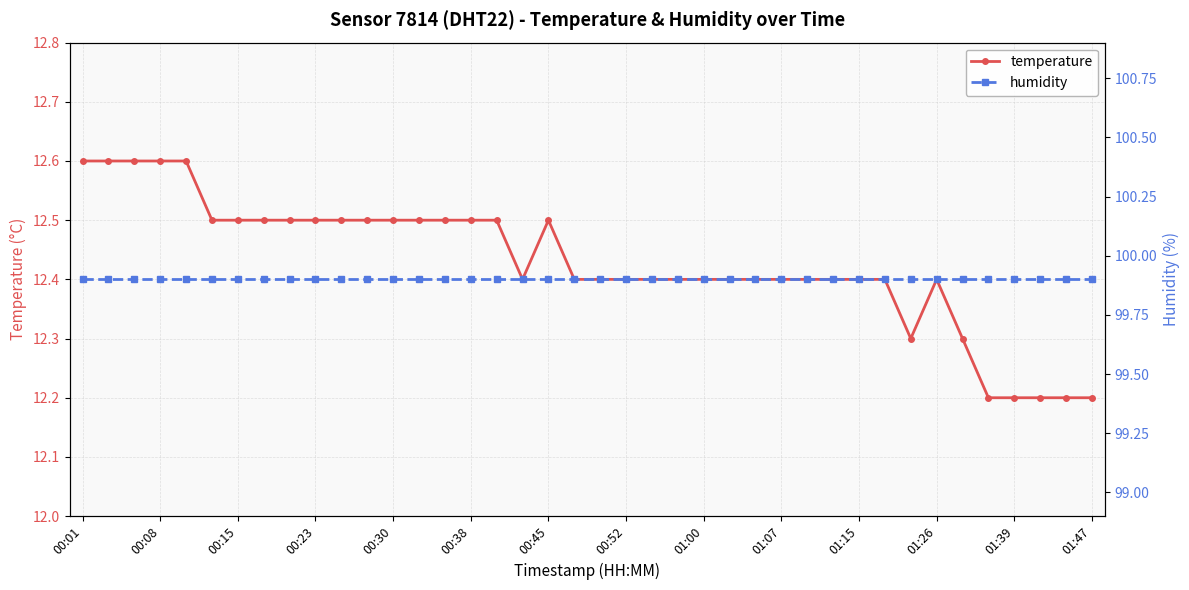

What is the difference between the second highest and minimum values in the temperature series?

0.4